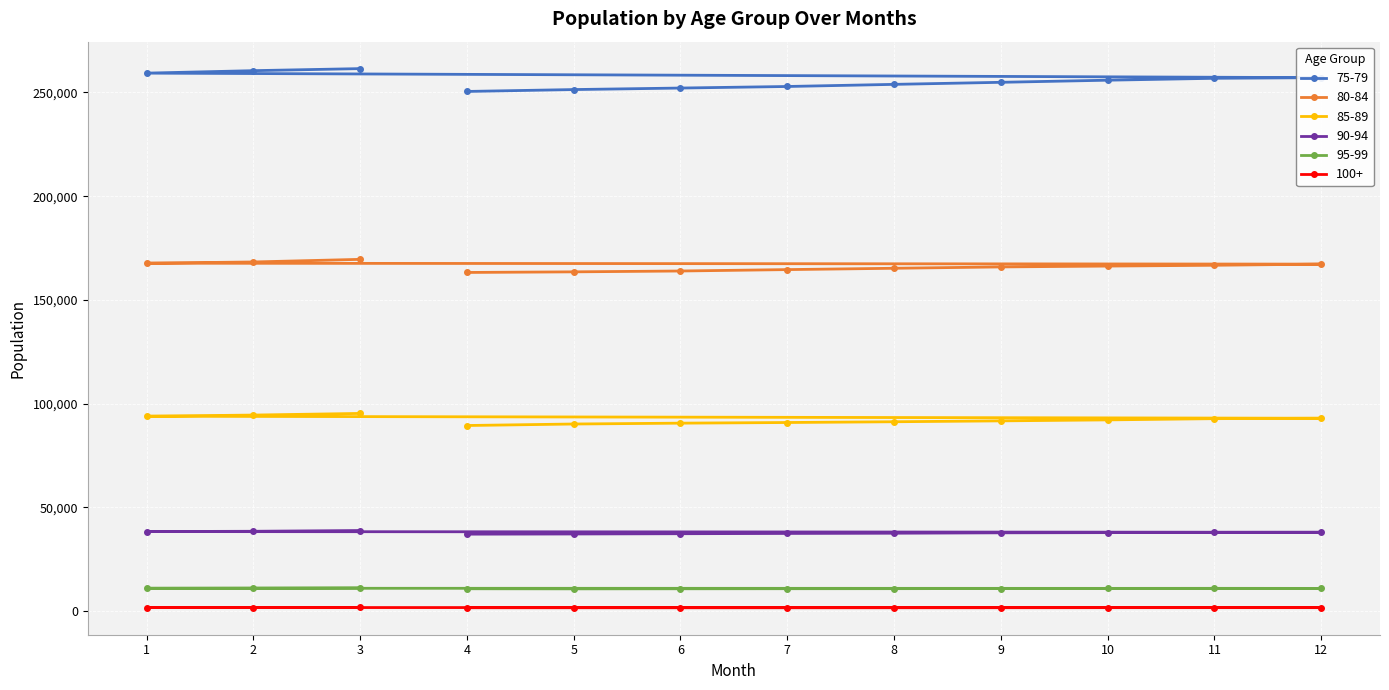

At which category is the sum across all series the highest?

3